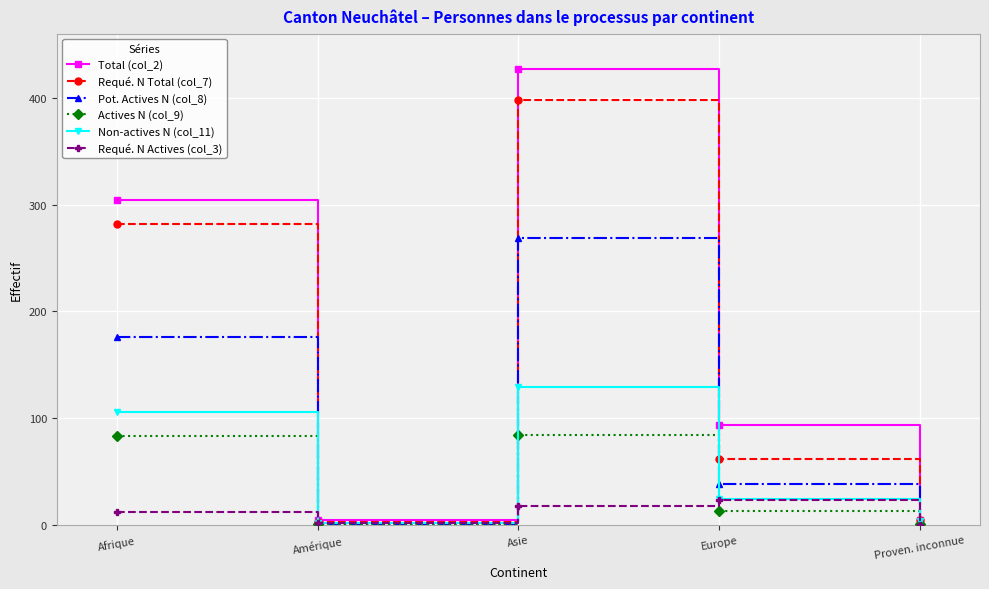

Rank the series by their maximum value, from lowest to highest.

Requé. N Actives (col_3), Actives N (col_9), Non-actives N (col_11), Pot. Actives N (col_8), Requé. N Total (col_7), Total (col_2)